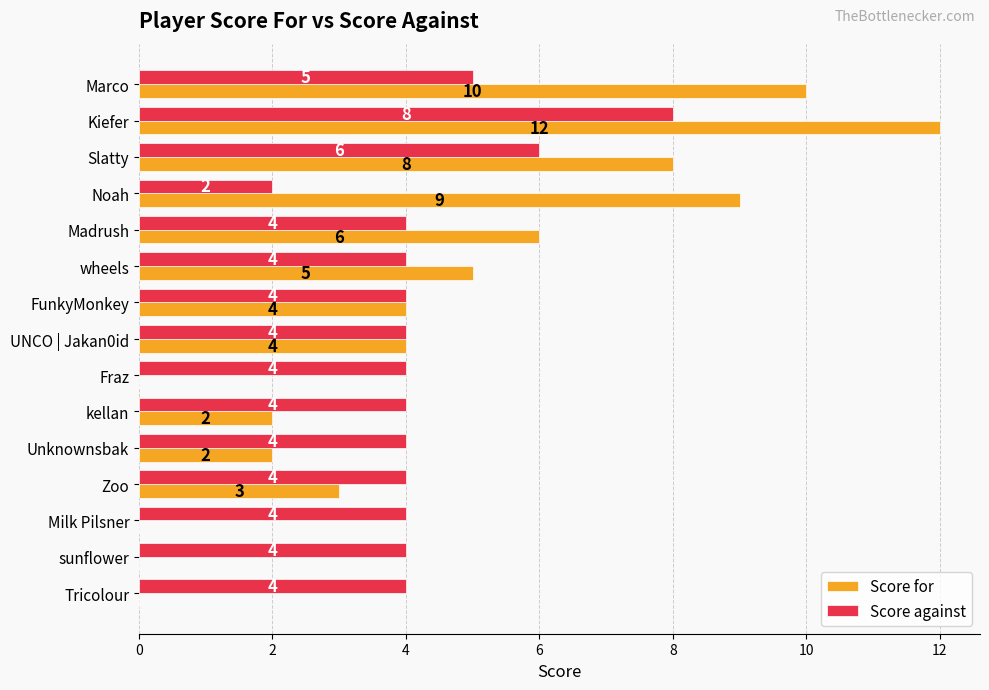

What is the greatest value displayed?

12